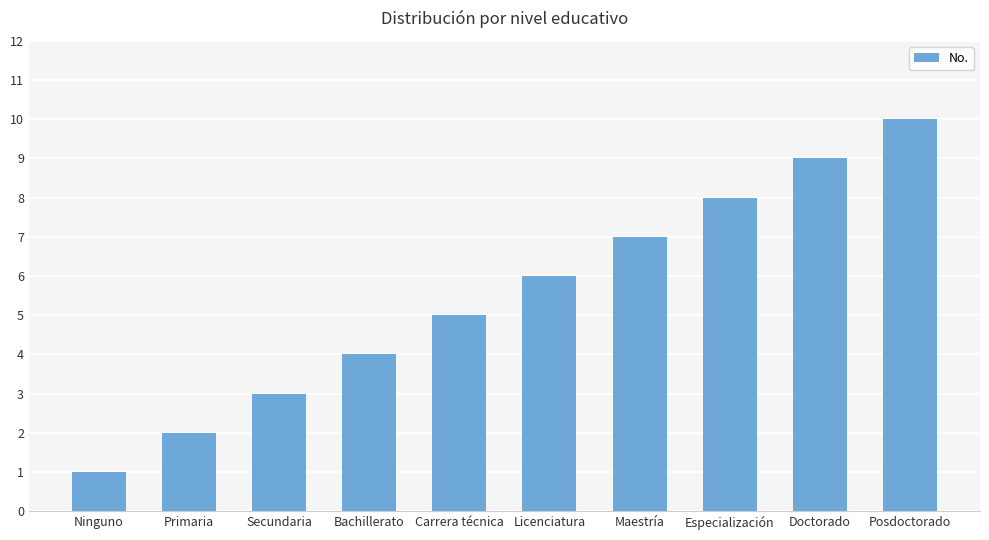

What is the greatest value displayed?

10